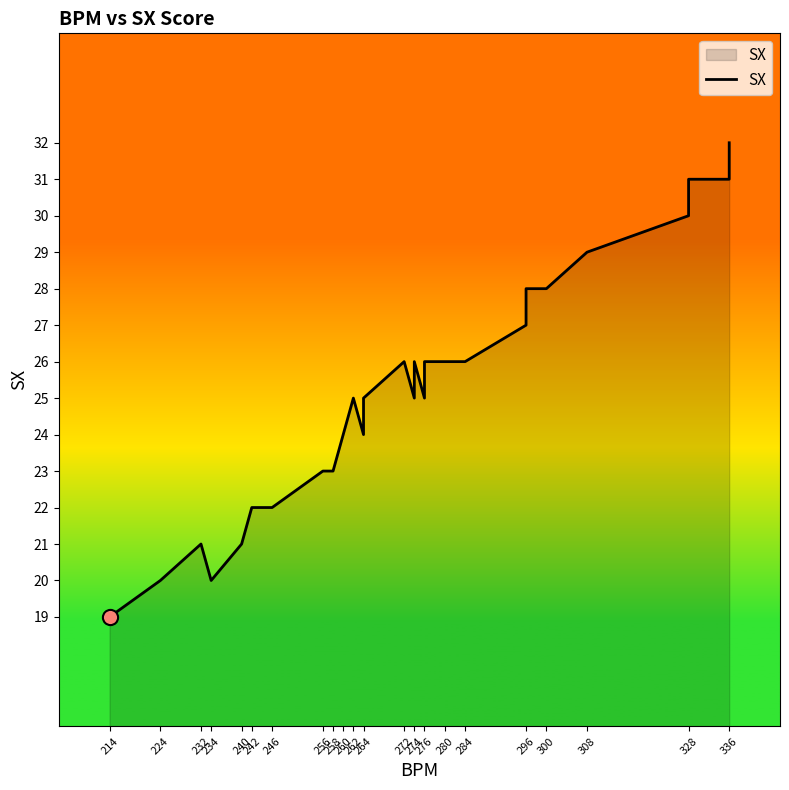

What is the ratio of the value at 276 to the value at 272?

1.0